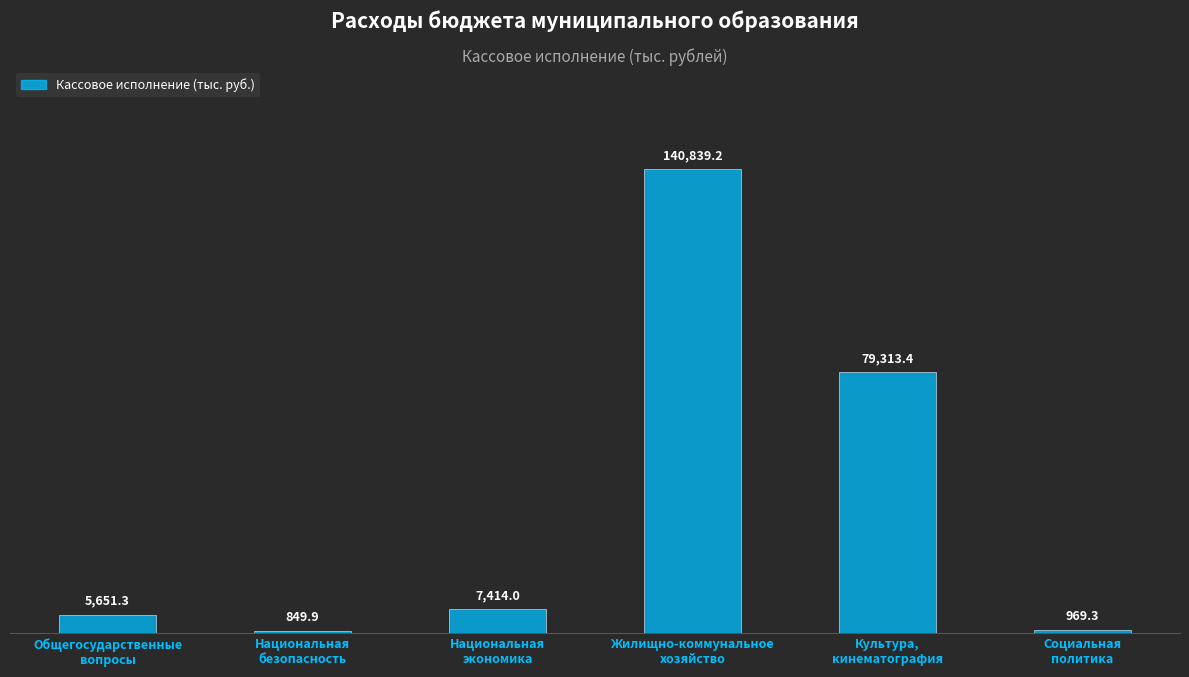

How many distinct data groups are displayed?

1